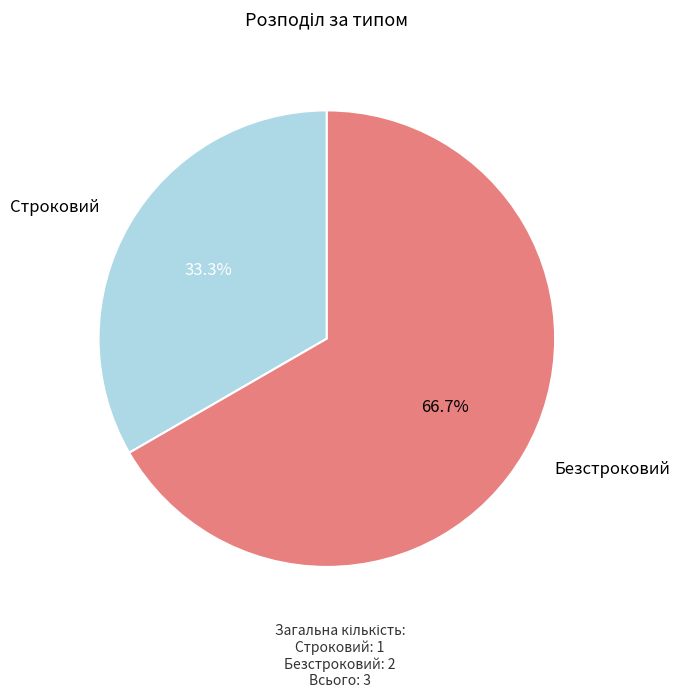

What percentage is the Безстроковий slice, to the nearest percent?

67%